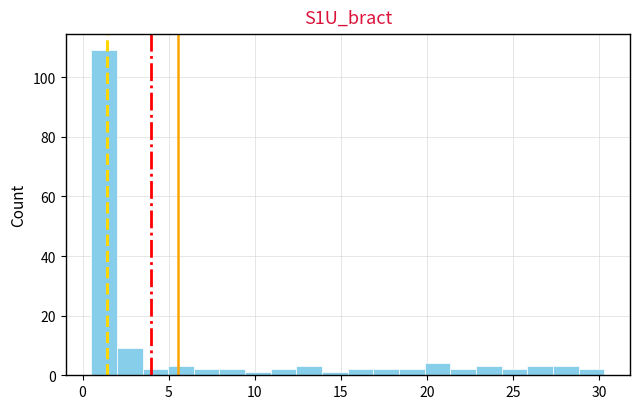

Read against the x-axis, roughly where is the centre of the tallest bar?

1.0